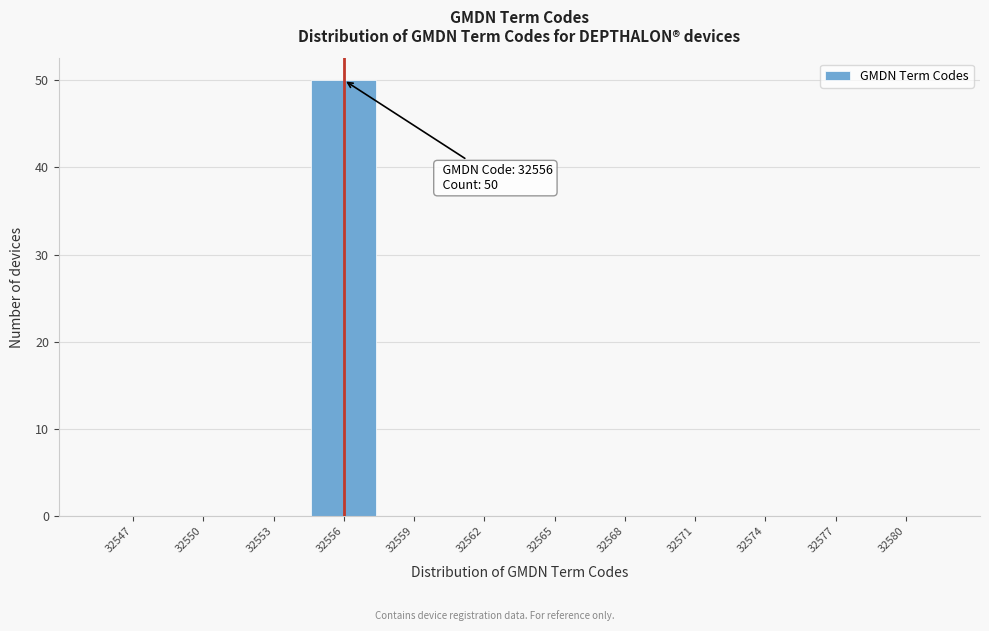

Which range on the x-axis has the tallest bar?

32554.5 to 32557.5